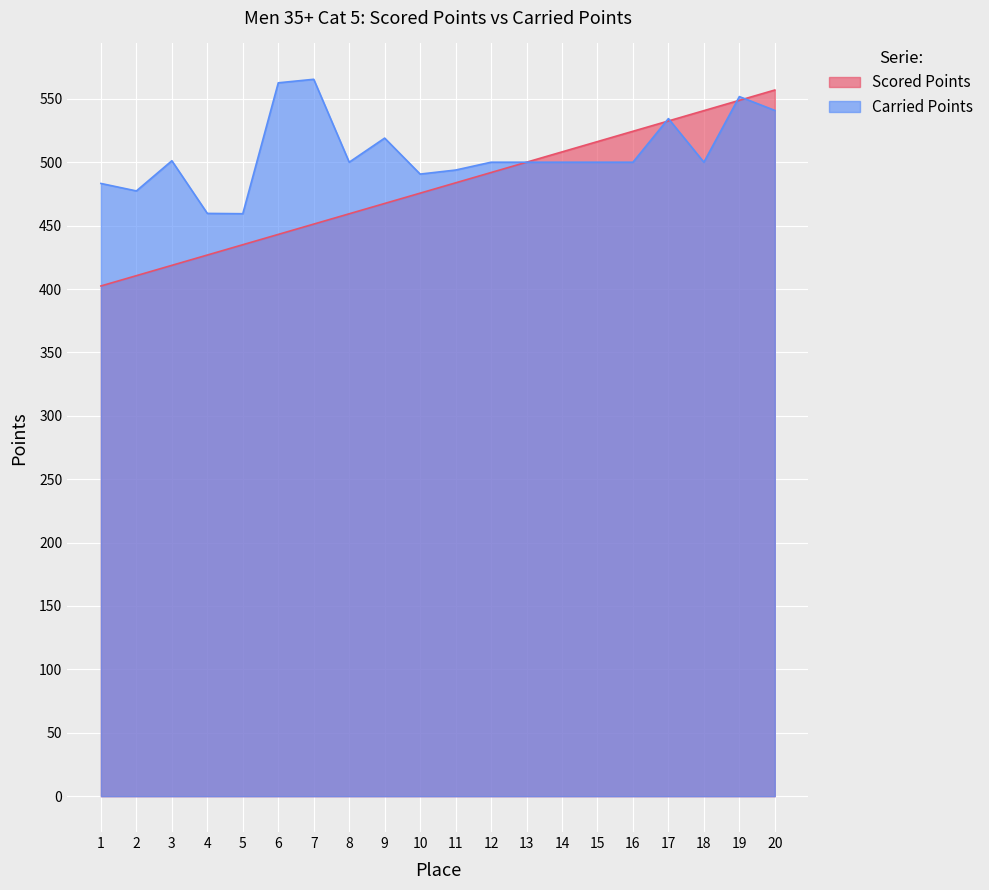

Rank the series at 4 from highest to lowest value.

Carried Points, Scored Points